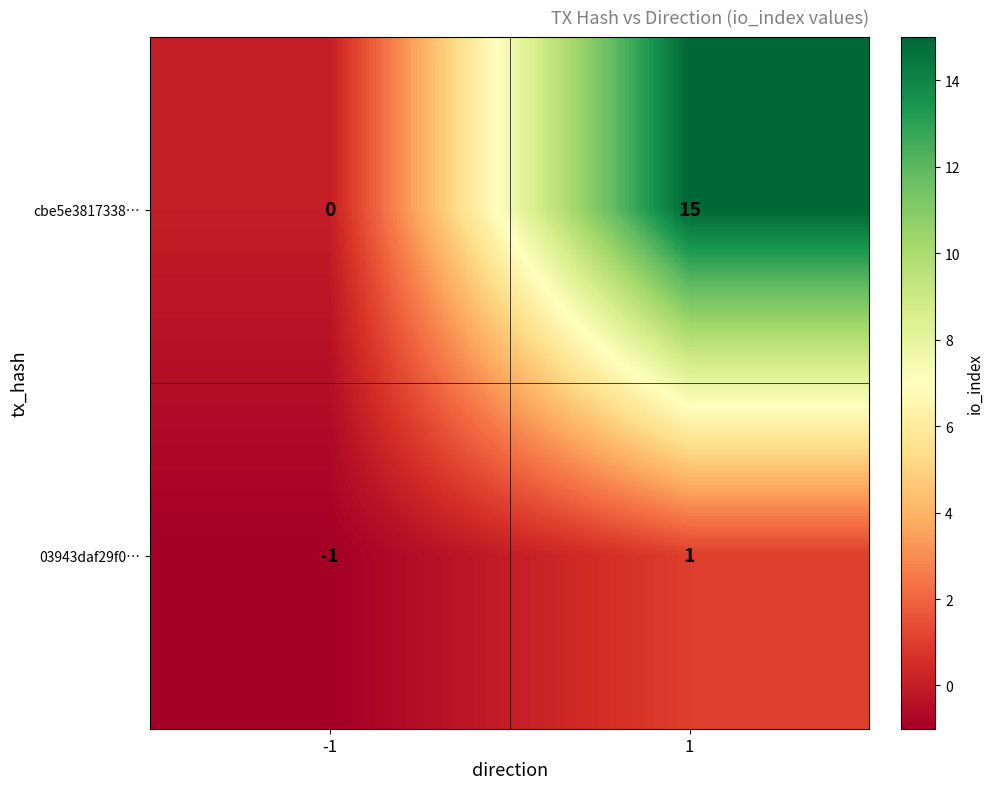

List the series in order of their peak value, highest first.

cbe5e3817338…, 03943daf29f0…